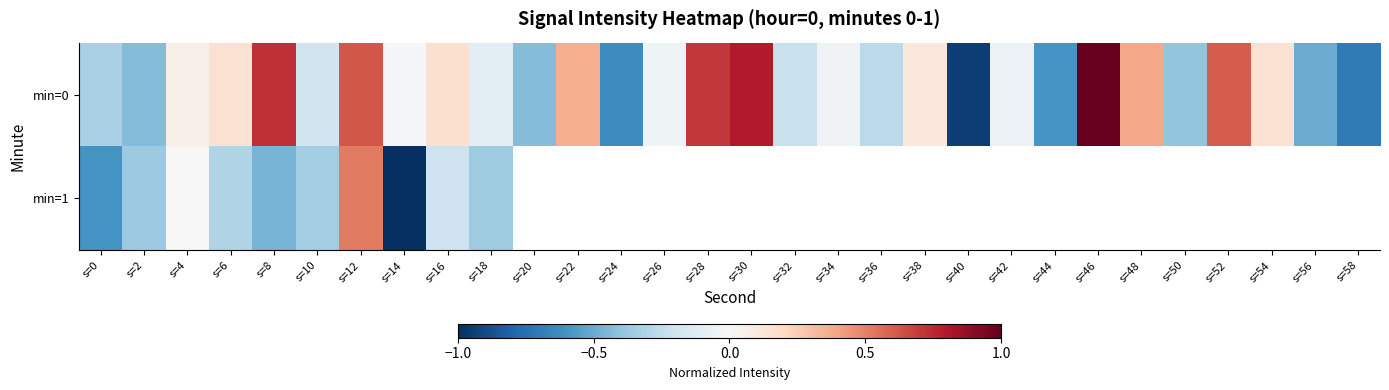

Which category has the lowest value in the min=0 series?

s=40